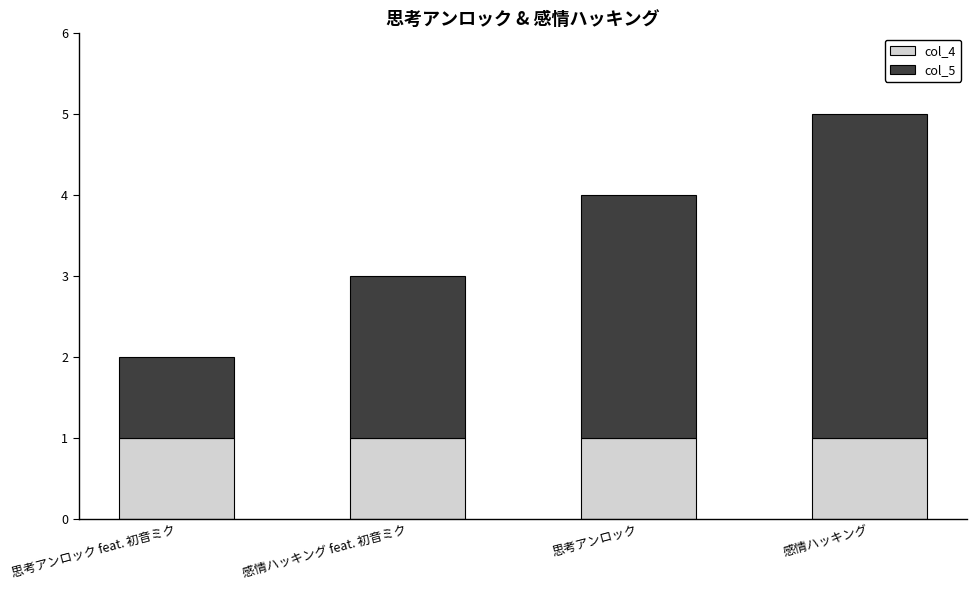

Is it true that col_4 equals 1 at 思考アンロック?

True